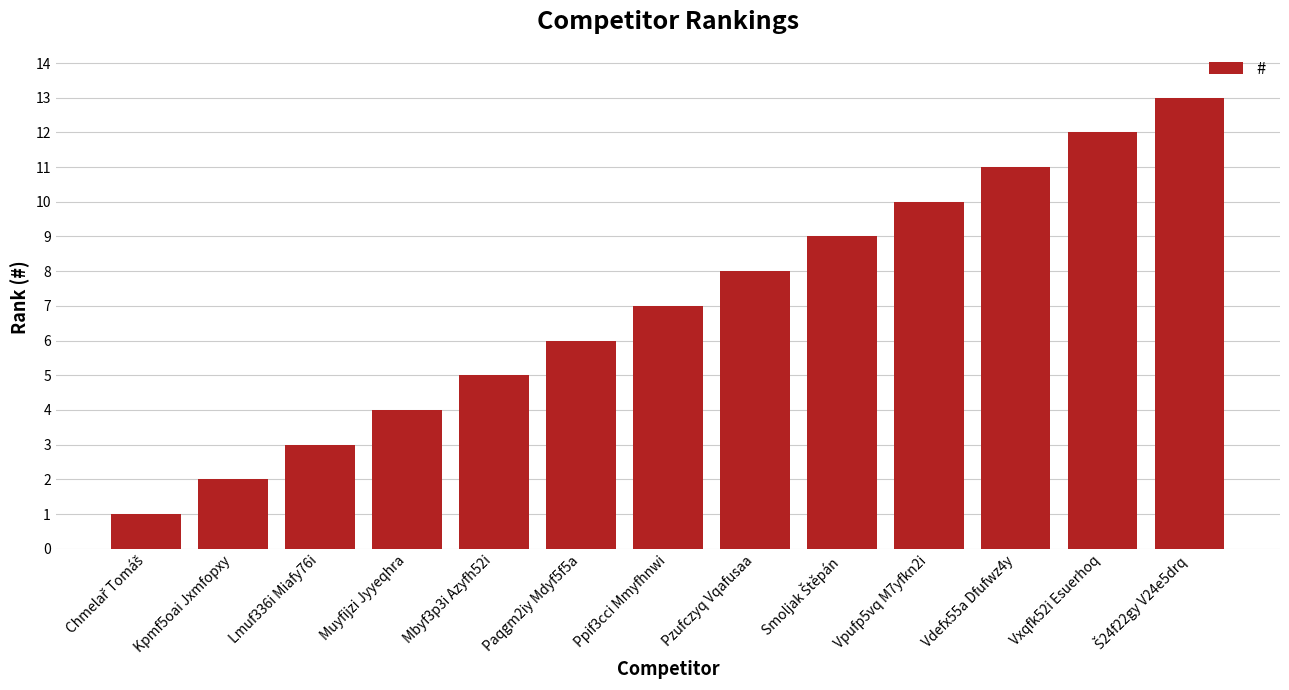

What is the difference between the maximum and minimum values?

12